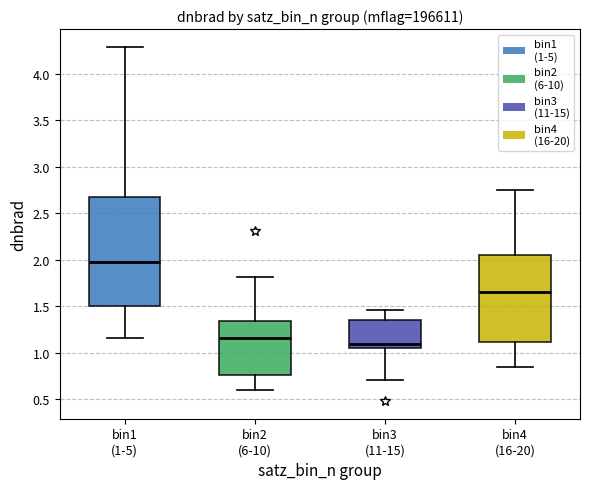

Where does the upper whisker of the box for bin2 (6-10) end on the y-axis? The values are not printed on the chart, so give them approximately, as read against the axis.

1.80